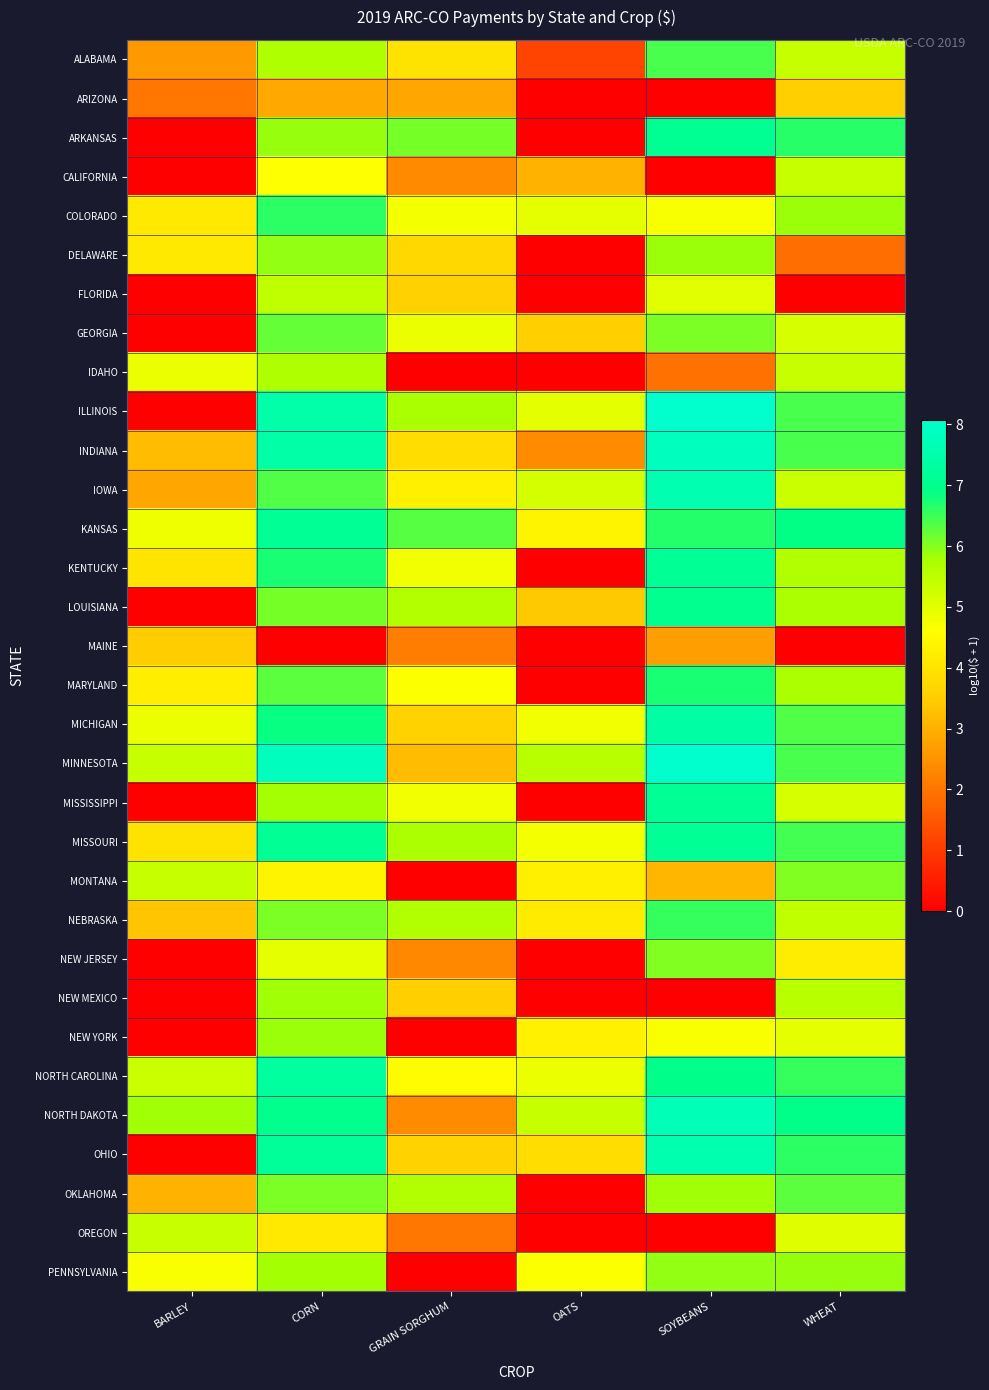

Reading left to right, what are all the values shown in this chart?

ALABAMA: BARLEY=2.6	CORN=5.7	GRAIN SORGHUM=4.0	OATS=1.1	SOYBEANS=6.4	WHEAT=5.4
ARIZONA: BARLEY=2.0	CORN=2.9	GRAIN SORGHUM=2.8	OATS=0.0	SOYBEANS=0.0	WHEAT=3.5
ARKANSAS: BARLEY=0.0	CORN=5.9	GRAIN SORGHUM=6.1	OATS=0.0	SOYBEANS=7.1	WHEAT=6.6
CALIFORNIA: BARLEY=0.0	CORN=4.6	GRAIN SORGHUM=2.4	OATS=3.0	SOYBEANS=0.0	WHEAT=5.4
COLORADO: BARLEY=4.1	CORN=6.6	GRAIN SORGHUM=4.7	OATS=4.9	SOYBEANS=4.7	WHEAT=5.8
DELAWARE: BARLEY=4.1	CORN=5.9	GRAIN SORGHUM=3.7	OATS=0.0	SOYBEANS=5.8	WHEAT=1.9
FLORIDA: BARLEY=0.0	CORN=5.5	GRAIN SORGHUM=3.6	OATS=0.0	SOYBEANS=5.0	WHEAT=0.0
GEORGIA: BARLEY=0.0	CORN=6.2	GRAIN SORGHUM=4.9	OATS=3.5	SOYBEANS=6.1	WHEAT=5.2
IDAHO: BARLEY=4.9	CORN=5.7	GRAIN SORGHUM=0.0	OATS=0.0	SOYBEANS=1.9	WHEAT=5.3
ILLINOIS: BARLEY=0.0	CORN=7.5	GRAIN SORGHUM=5.7	OATS=5.0	SOYBEANS=8.1	WHEAT=6.4
INDIANA: BARLEY=3.2	CORN=7.4	GRAIN SORGHUM=3.9	OATS=2.4	SOYBEANS=7.8	WHEAT=6.4
IOWA: BARLEY=2.8	CORN=6.4	GRAIN SORGHUM=4.3	OATS=5.2	SOYBEANS=7.6	WHEAT=5.3
KANSAS: BARLEY=4.8	CORN=7.1	GRAIN SORGHUM=6.3	OATS=4.4	SOYBEANS=6.7	WHEAT=6.9
KENTUCKY: BARLEY=4.0	CORN=6.7	GRAIN SORGHUM=4.8	OATS=0.0	SOYBEANS=7.1	WHEAT=5.7
LOUISIANA: BARLEY=0.0	CORN=6.1	GRAIN SORGHUM=5.6	OATS=3.4	SOYBEANS=7.0	WHEAT=5.7
MAINE: BARLEY=3.5	CORN=0.0	GRAIN SORGHUM=2.1	OATS=0.0	SOYBEANS=2.7	WHEAT=0.0
MARYLAND: BARLEY=4.2	CORN=6.3	GRAIN SORGHUM=4.6	OATS=0.0	SOYBEANS=6.7	WHEAT=5.7
MICHIGAN: BARLEY=4.9	CORN=6.8	GRAIN SORGHUM=3.6	OATS=4.8	SOYBEANS=7.4	WHEAT=6.3
MINNESOTA: BARLEY=5.4	CORN=7.8	GRAIN SORGHUM=3.2	OATS=5.6	SOYBEANS=8.0	WHEAT=6.4
MISSISSIPPI: BARLEY=0.0	CORN=5.8	GRAIN SORGHUM=4.8	OATS=0.0	SOYBEANS=7.1	WHEAT=5.2
MISSOURI: BARLEY=4.0	CORN=7.1	GRAIN SORGHUM=5.7	OATS=4.8	SOYBEANS=7.2	WHEAT=6.5
MONTANA: BARLEY=5.4	CORN=4.4	GRAIN SORGHUM=0.0	OATS=4.3	SOYBEANS=3.1	WHEAT=6.0
NEBRASKA: BARLEY=3.3	CORN=6.1	GRAIN SORGHUM=5.6	OATS=4.2	SOYBEANS=6.6	WHEAT=5.5
NEW JERSEY: BARLEY=0.0	CORN=4.9	GRAIN SORGHUM=2.3	OATS=0.0	SOYBEANS=6.1	WHEAT=4.2
NEW MEXICO: BARLEY=0.0	CORN=5.8	GRAIN SORGHUM=3.6	OATS=0.0	SOYBEANS=0.0	WHEAT=5.6
NEW YORK: BARLEY=0.0	CORN=5.8	GRAIN SORGHUM=0.0	OATS=4.3	SOYBEANS=4.7	WHEAT=4.9
NORTH CAROLINA: BARLEY=5.3	CORN=7.3	GRAIN SORGHUM=4.5	OATS=4.9	SOYBEANS=6.9	WHEAT=6.5
NORTH DAKOTA: BARLEY=5.8	CORN=7.0	GRAIN SORGHUM=2.4	OATS=5.4	SOYBEANS=7.7	WHEAT=6.9
OHIO: BARLEY=0.0	CORN=7.2	GRAIN SORGHUM=3.6	OATS=3.9	SOYBEANS=7.6	WHEAT=6.6
OKLAHOMA: BARLEY=3.0	CORN=6.1	GRAIN SORGHUM=5.7	OATS=0.0	SOYBEANS=5.8	WHEAT=6.3
OREGON: BARLEY=5.3	CORN=4.1	GRAIN SORGHUM=2.0	OATS=0.0	SOYBEANS=0.0	WHEAT=5.0
PENNSYLVANIA: BARLEY=4.7	CORN=5.8	GRAIN SORGHUM=0.0	OATS=4.6	SOYBEANS=5.9	WHEAT=5.9